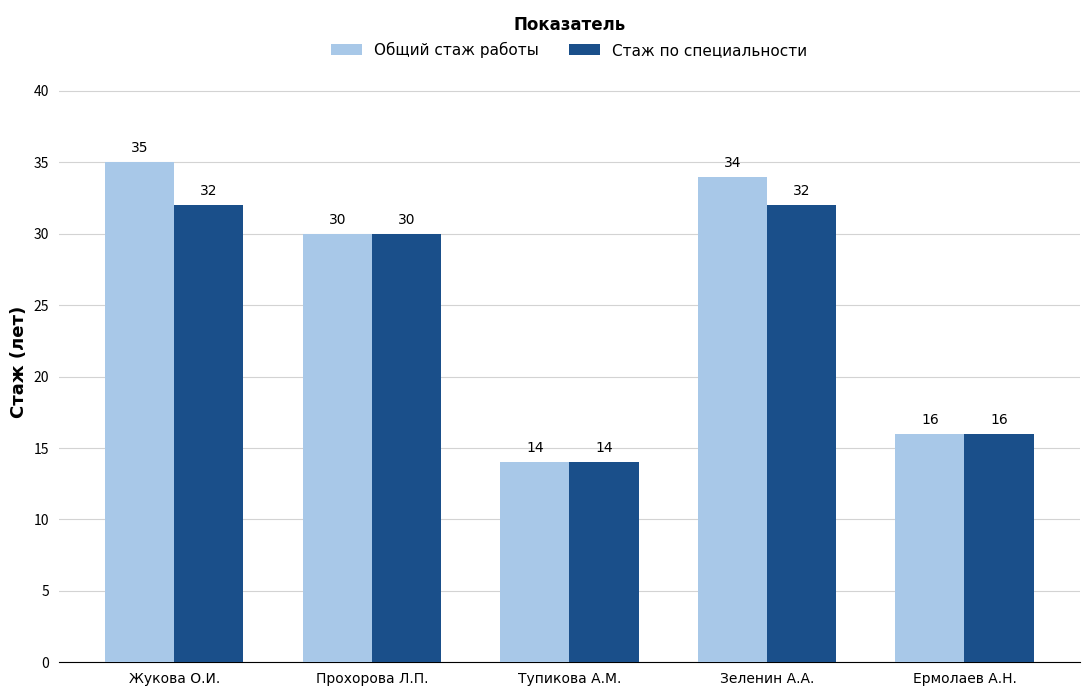

Which series has the widest spread of values?

Общий стаж работы